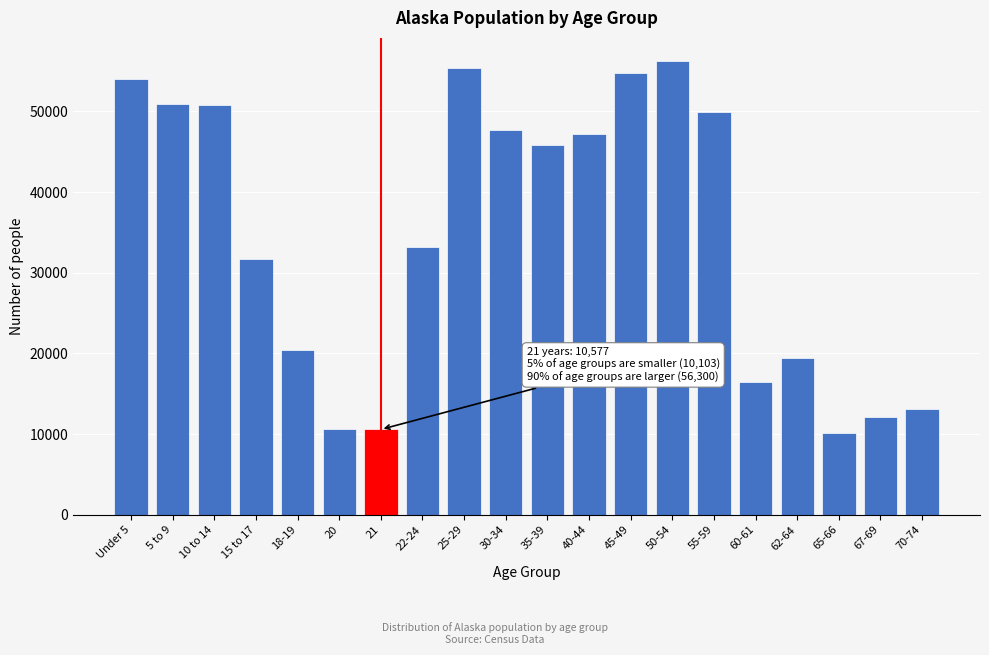

What is the difference between the maximum and minimum values?

46197